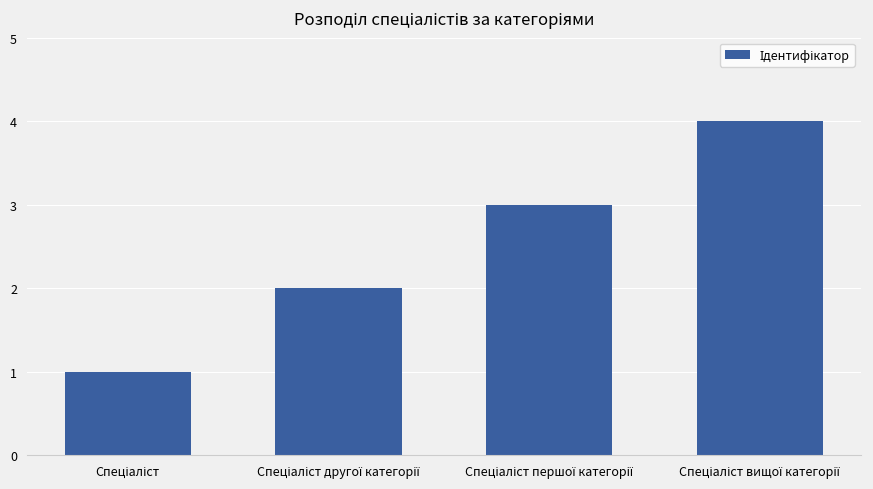

What is the greatest value displayed?

4